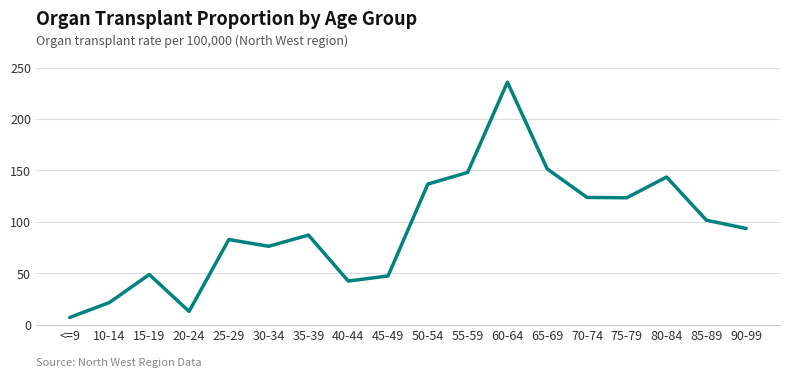

What is the smallest value displayed?

6.9